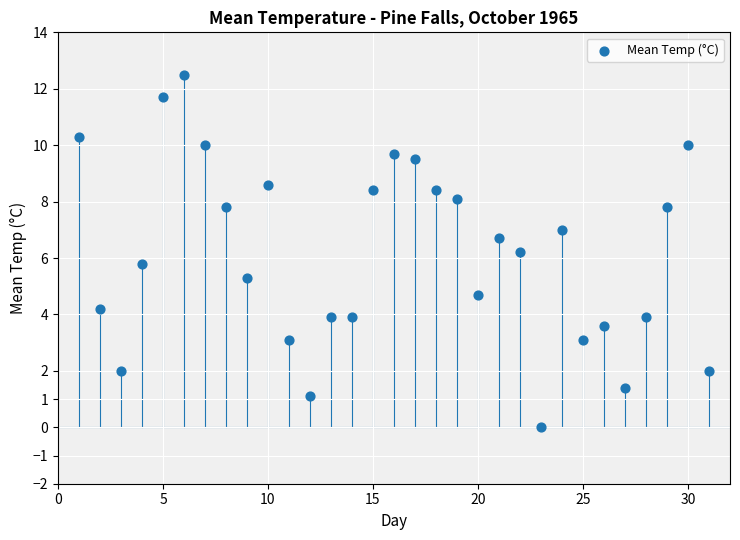

What is the range of Y values (max minus min)?

12.5